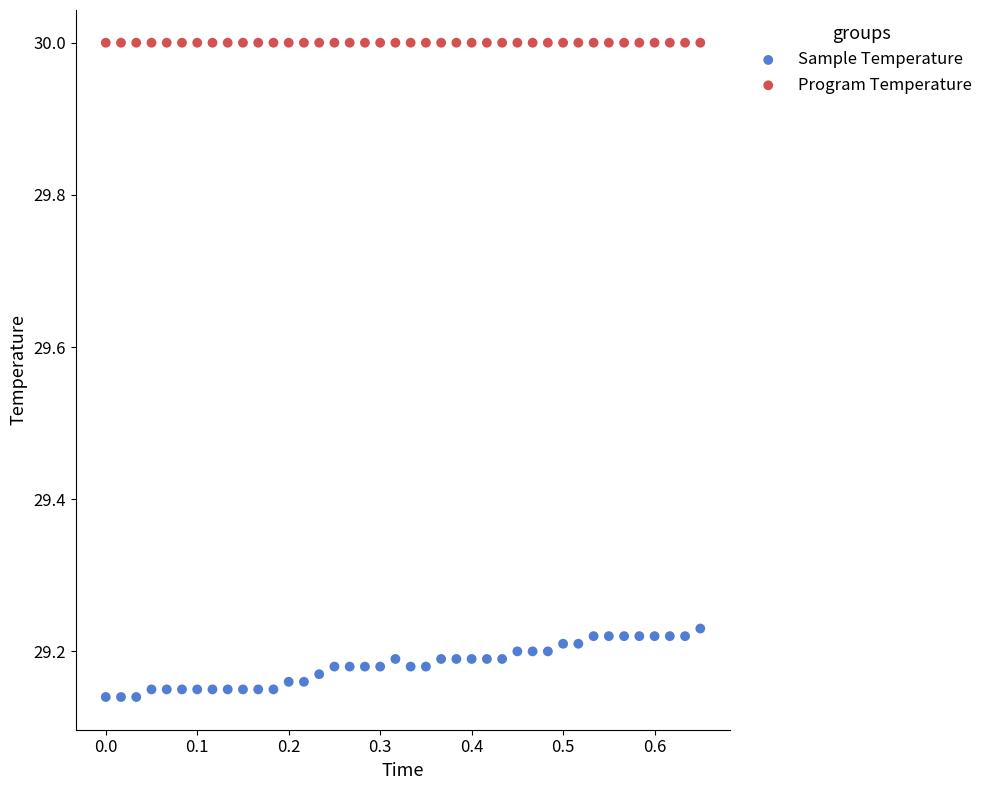

Which series contains the highest Y value?

Program Temperature